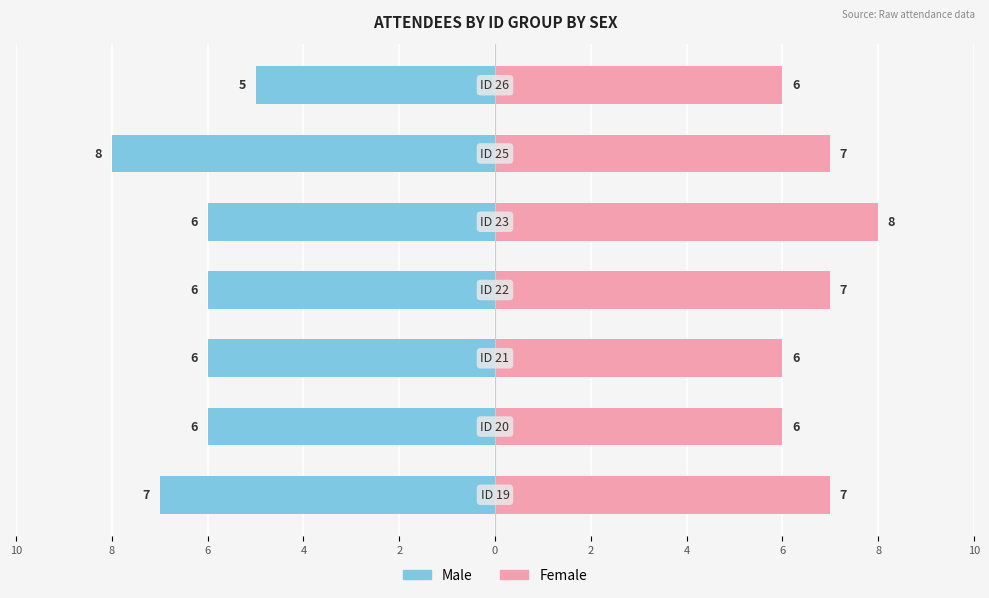

Which series has the largest total across all categories?

Female